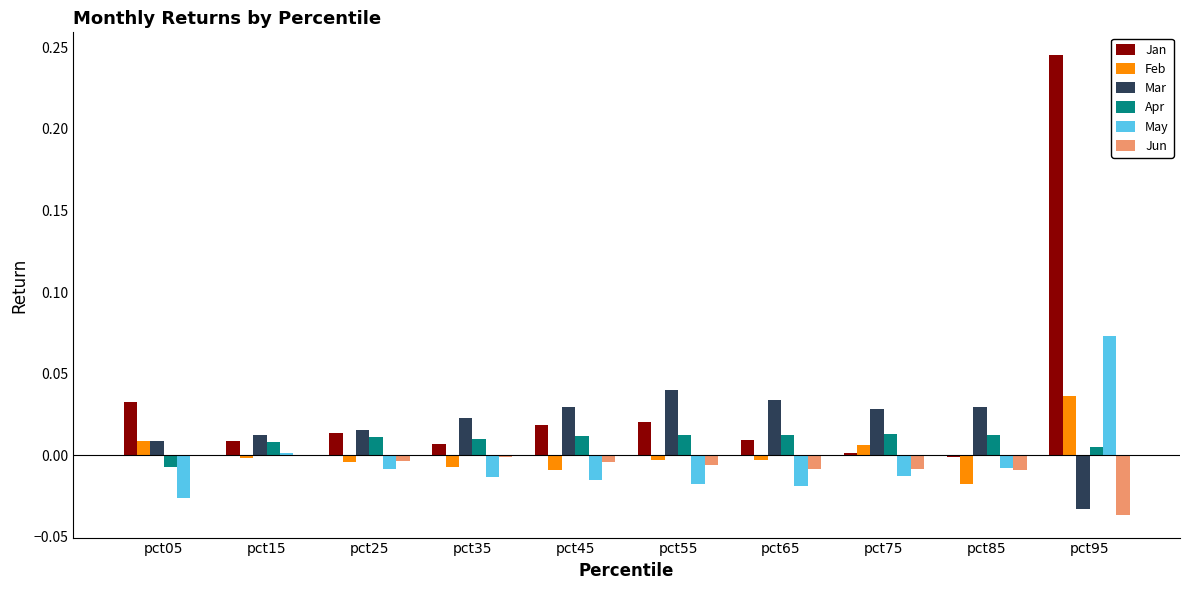

Is it true that Mar equals 0.0 at pct45?

True